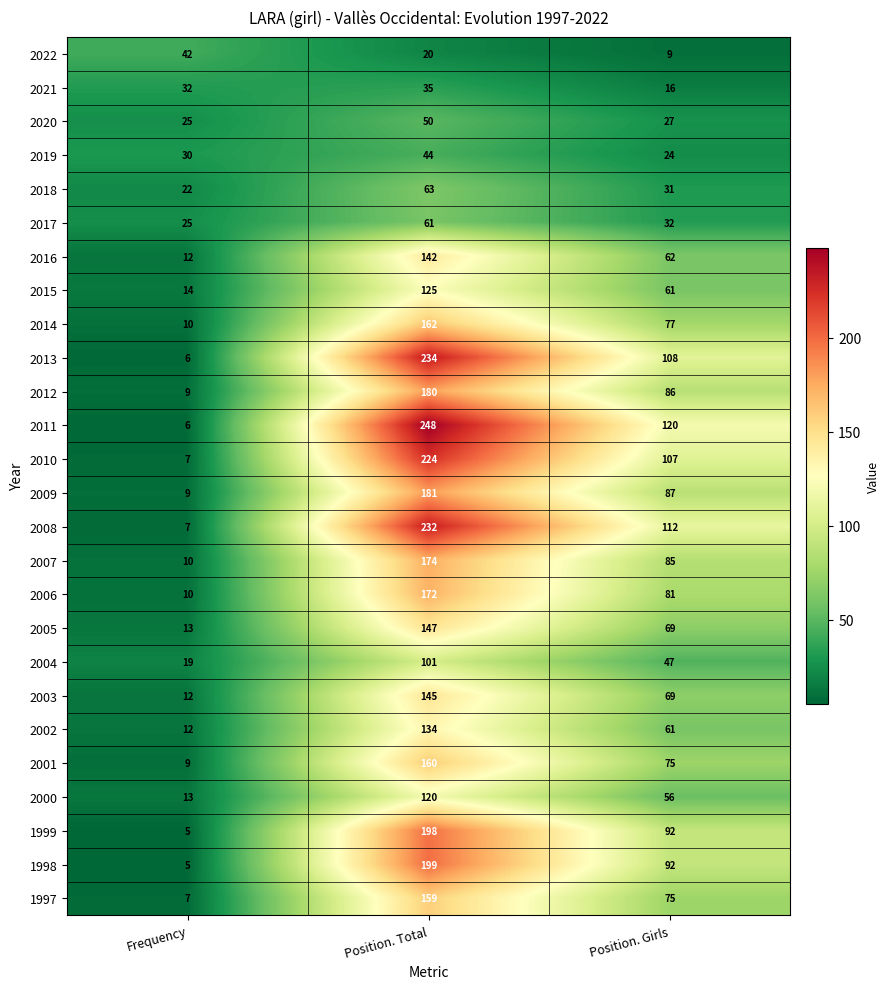

What is the average value of the 2018 series?

39